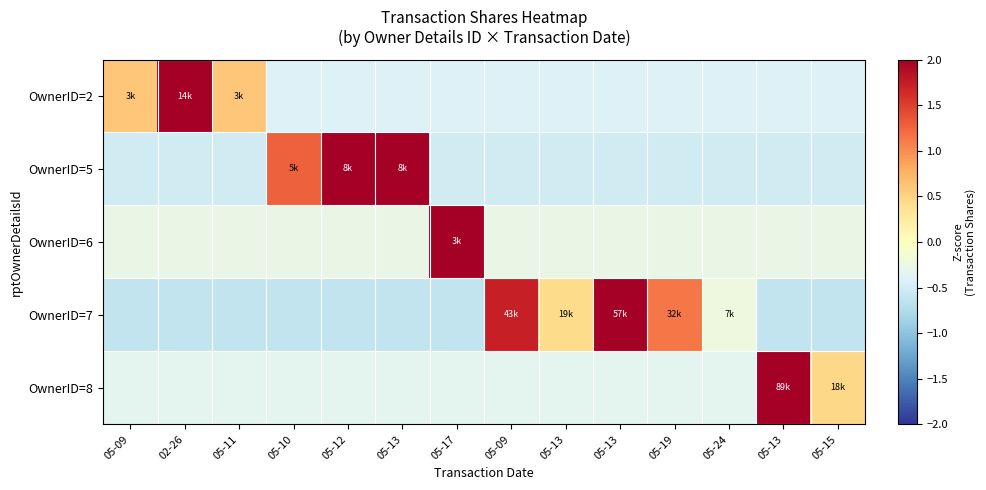

Which has a higher value, 05-11 or 05-13?

05-11